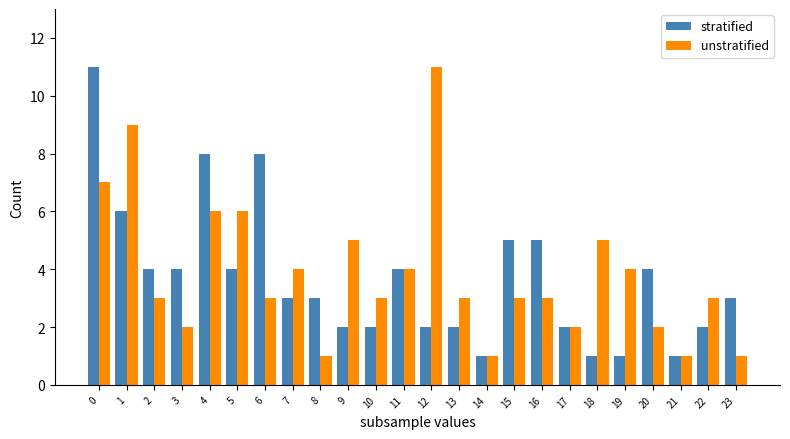

What is the sum of all stratified values?

88